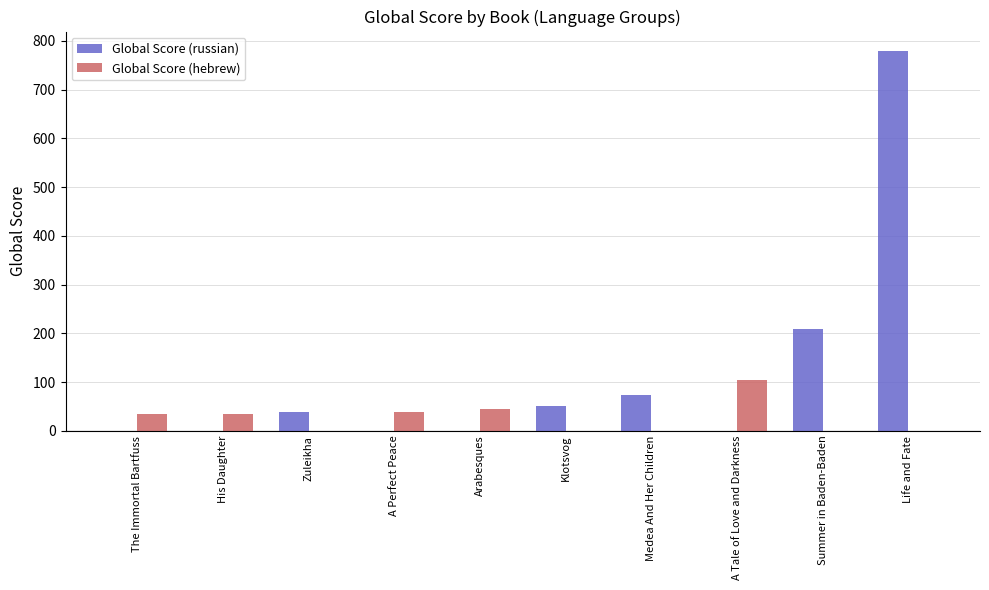

Between The Immortal Bartfuss and Klotsvog, which series saw the biggest shift?

Global Score (russian)